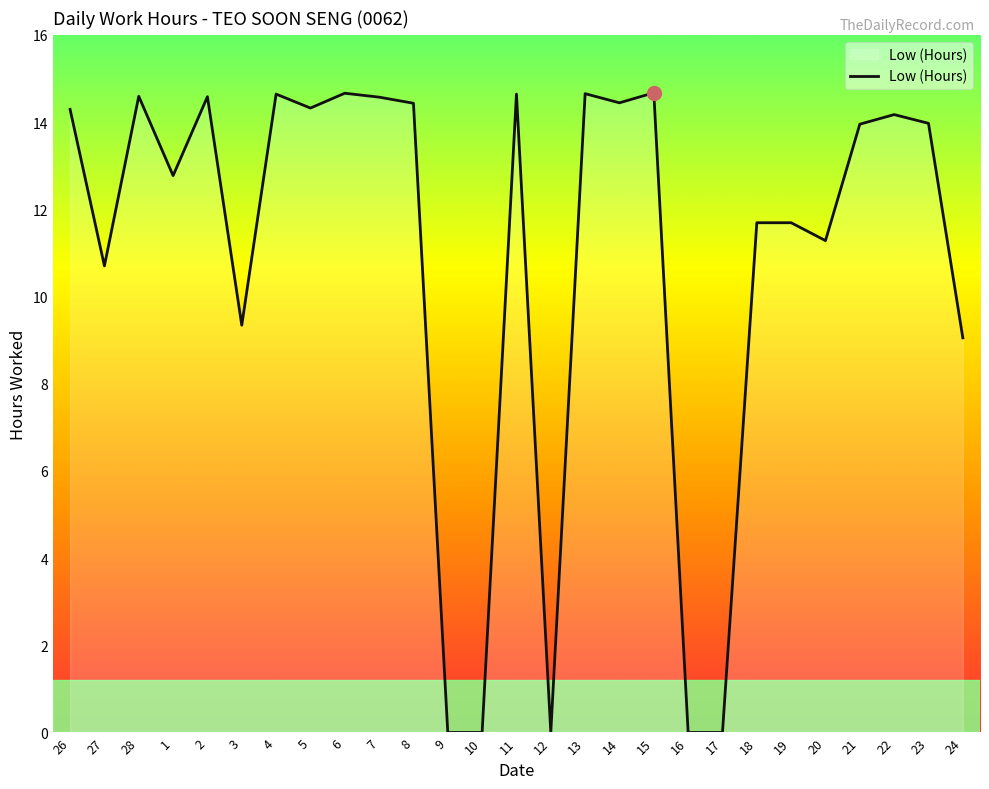

What is the maximum value shown in the chart?

14.7